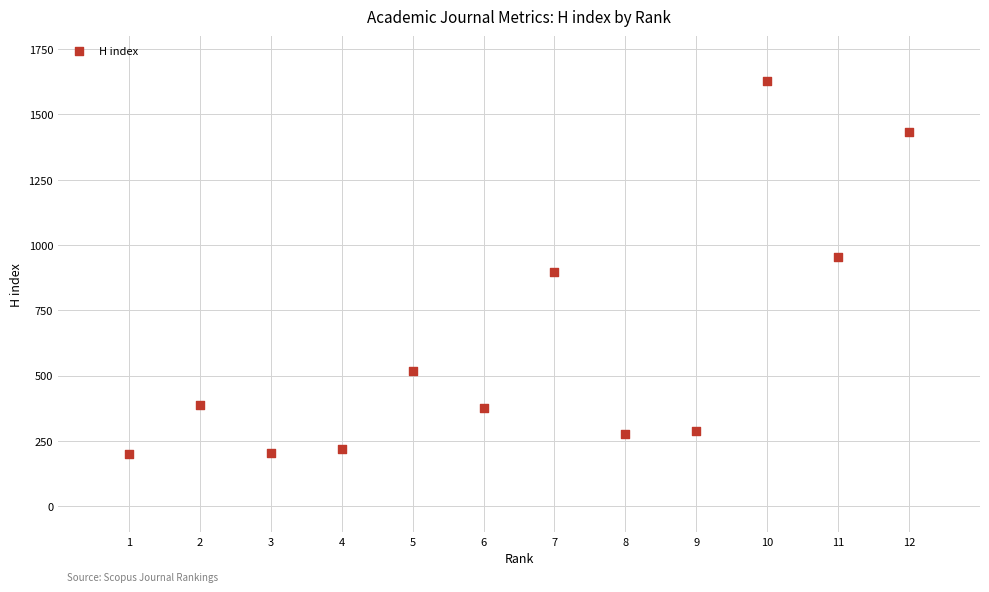

What is the range of Y values (max minus min)?

1430